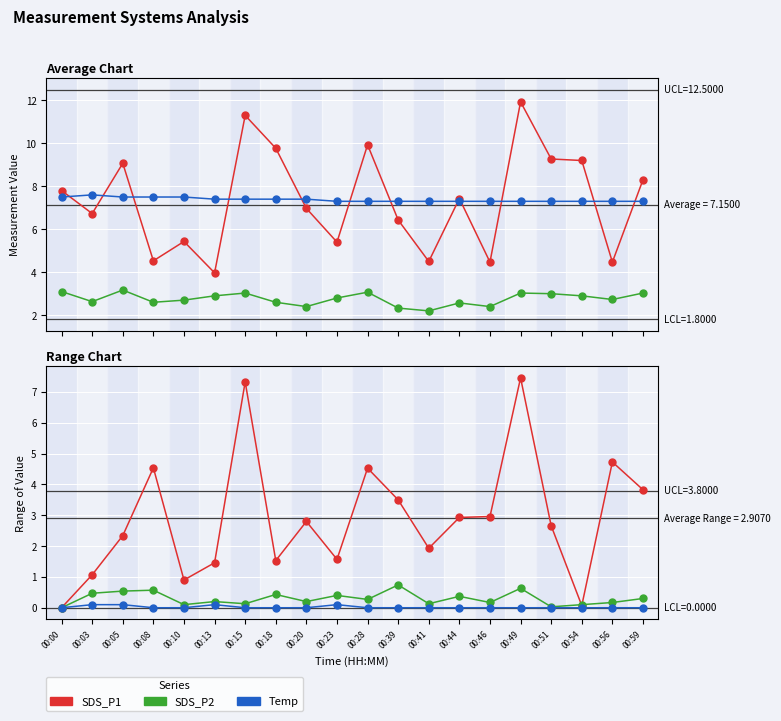

What is the total value across all series at 00:51?

2.7